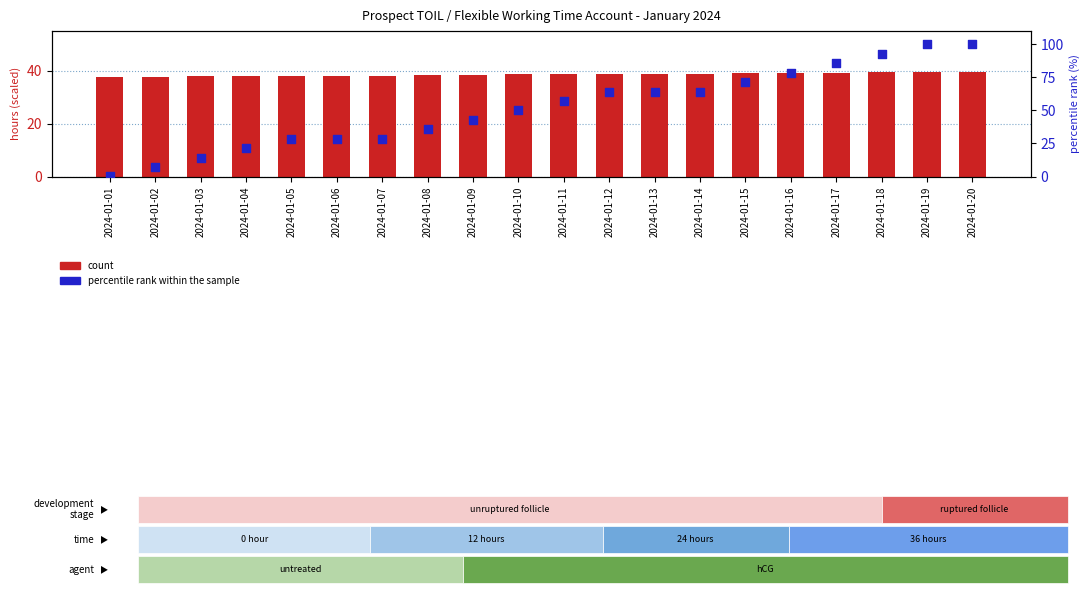

What are all the series names shown in the legend?

count, percentile rank within the sample